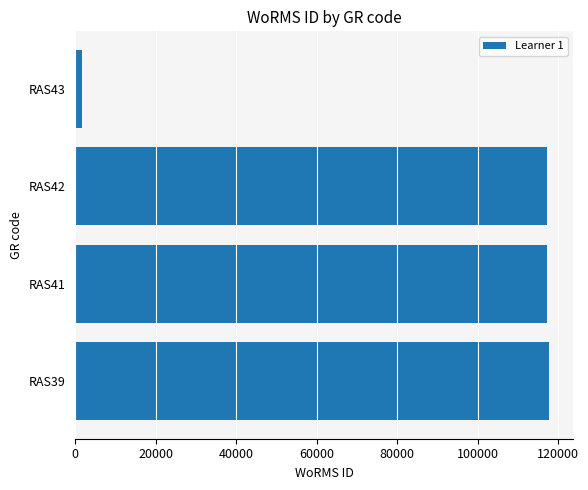

The value at RAS42 is 117388. True or false?

True